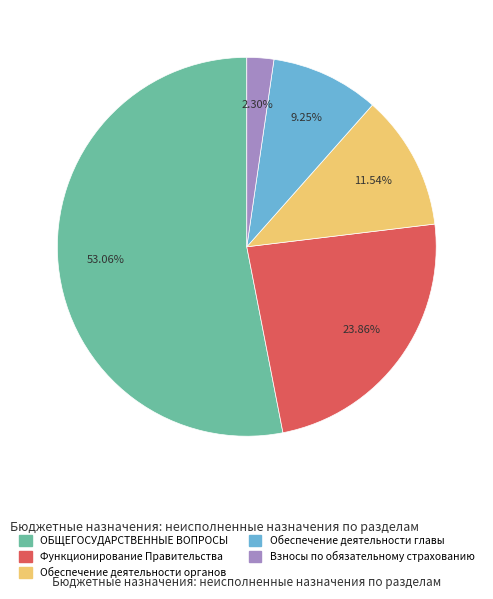

Rank the categories by value from lowest to highest.

Взносы по обязательному страхованию, Обеспечение деятельности главы, Обеспечение деятельности органов, Функционирование Правительства, ОБЩЕГОСУДАРСТВЕННЫЕ ВОПРОСЫ